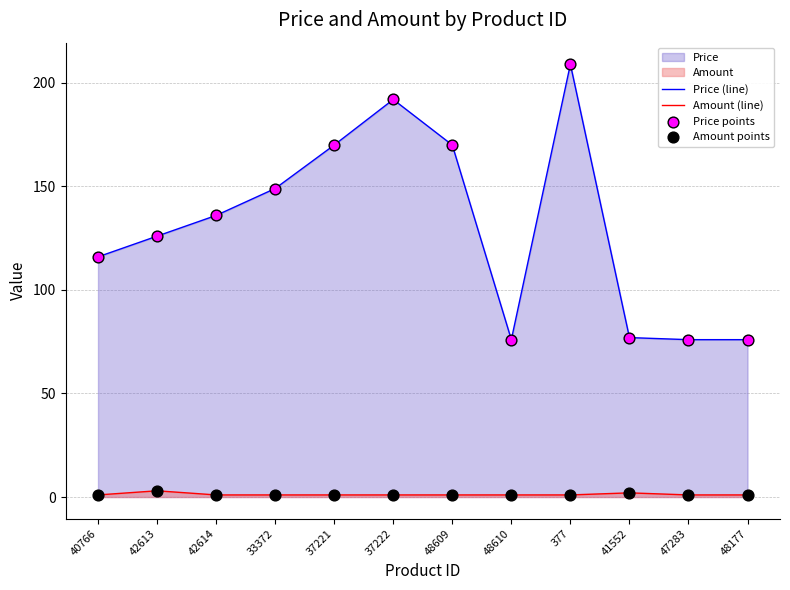

At how many categories does at least one series exceed 88?

8